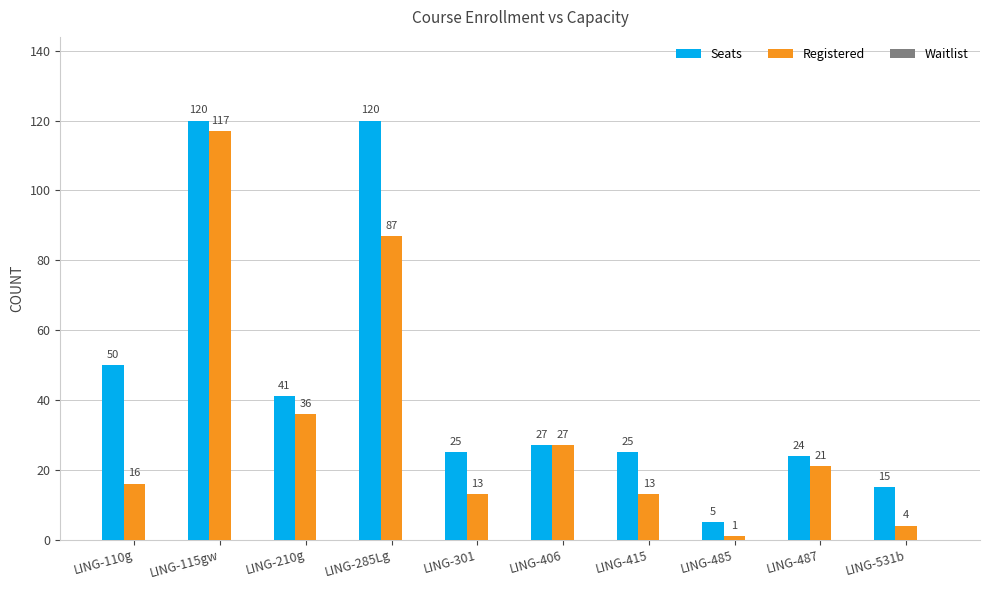

Rank the series by their average value, from lowest to highest.

Registered, Seats